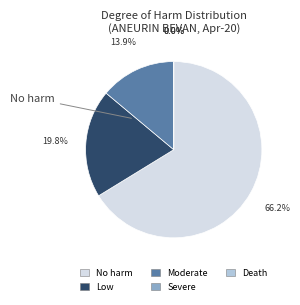

True or false: Severe accounts for 10% of the total.

False